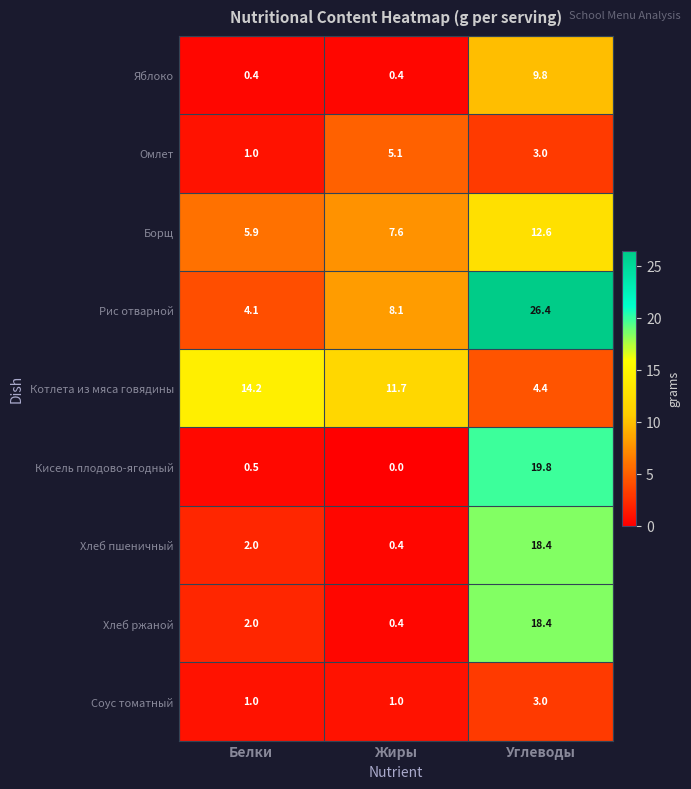

Between Белки and Углеводы, which series saw the biggest shift?

Рис отварной